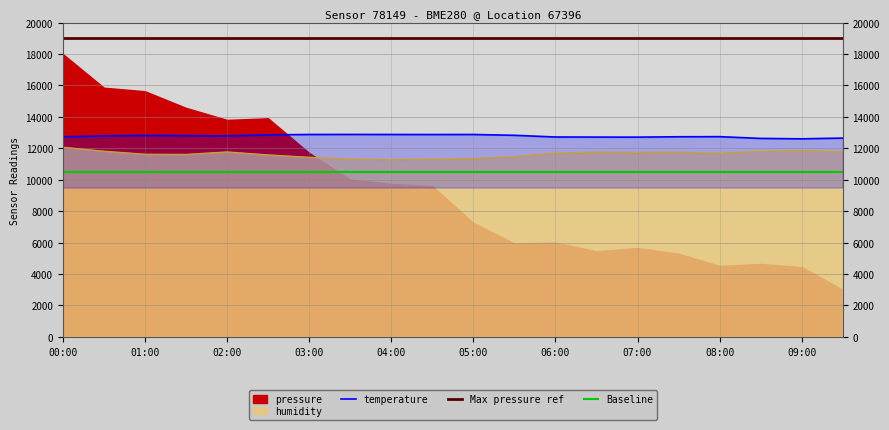

What value does the humidity series have at 03:00?

11433.0